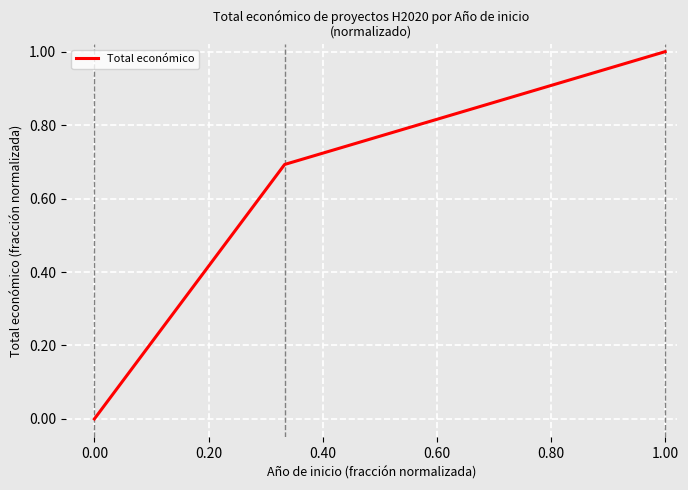

What is the difference between the maximum and second lowest values?

0.3